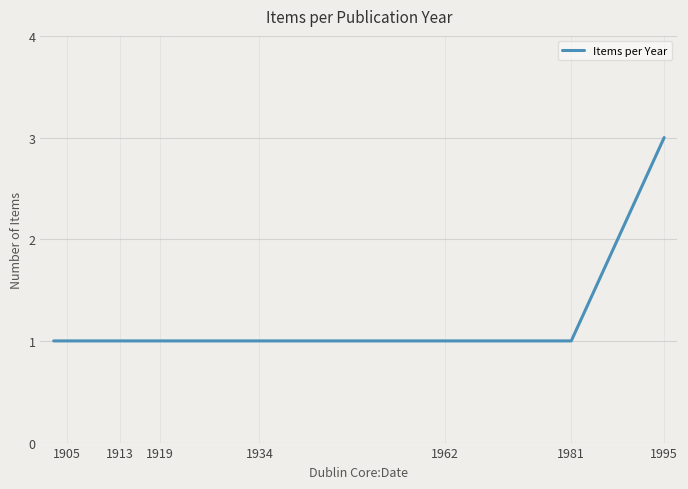

What is the greatest value displayed?

3